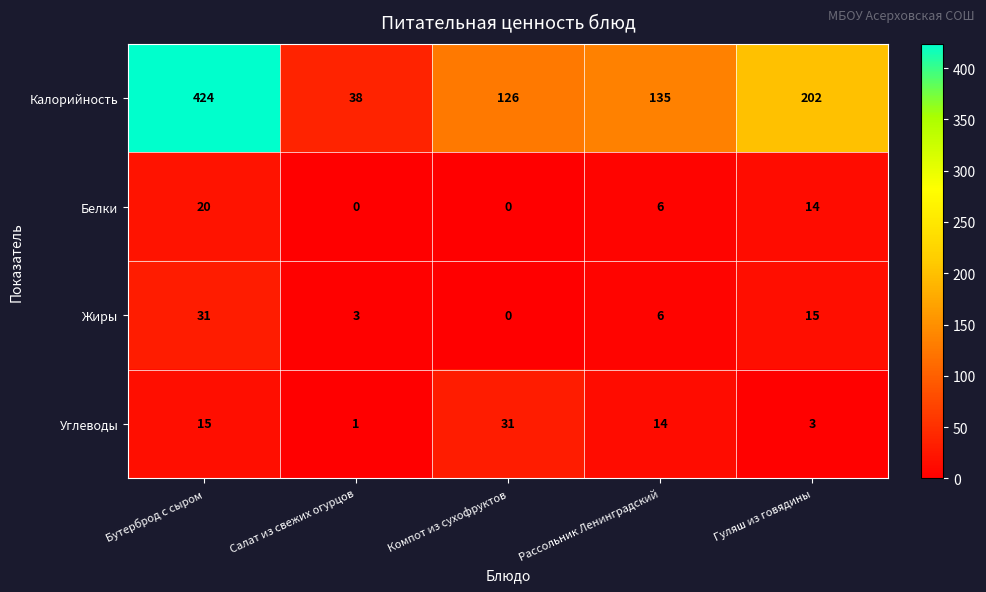

Count the Белки values in the range 0 to 14.

4